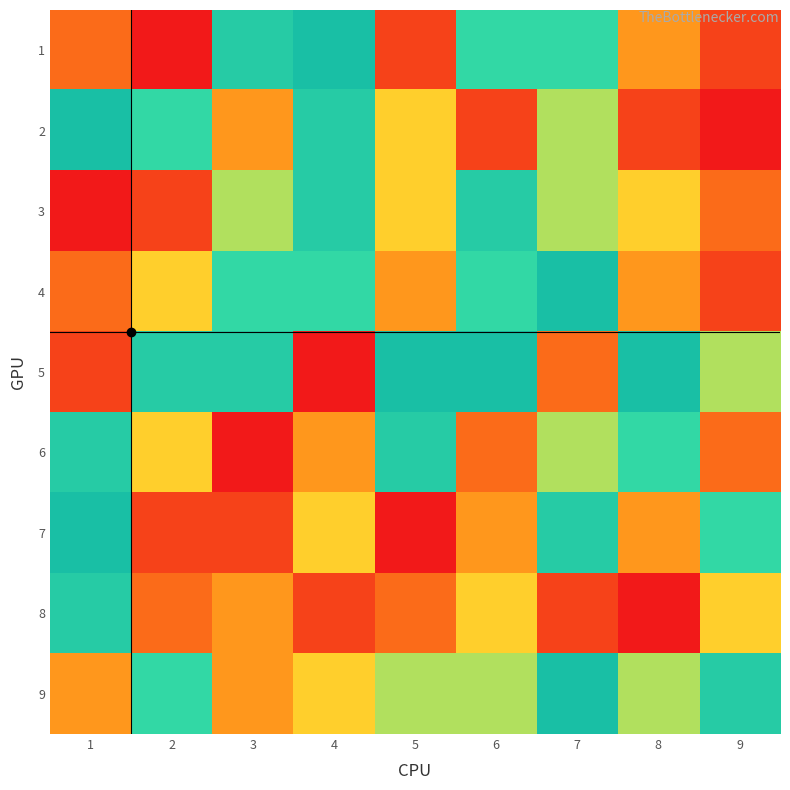

At how many categories does at least one series exceed 8?

6